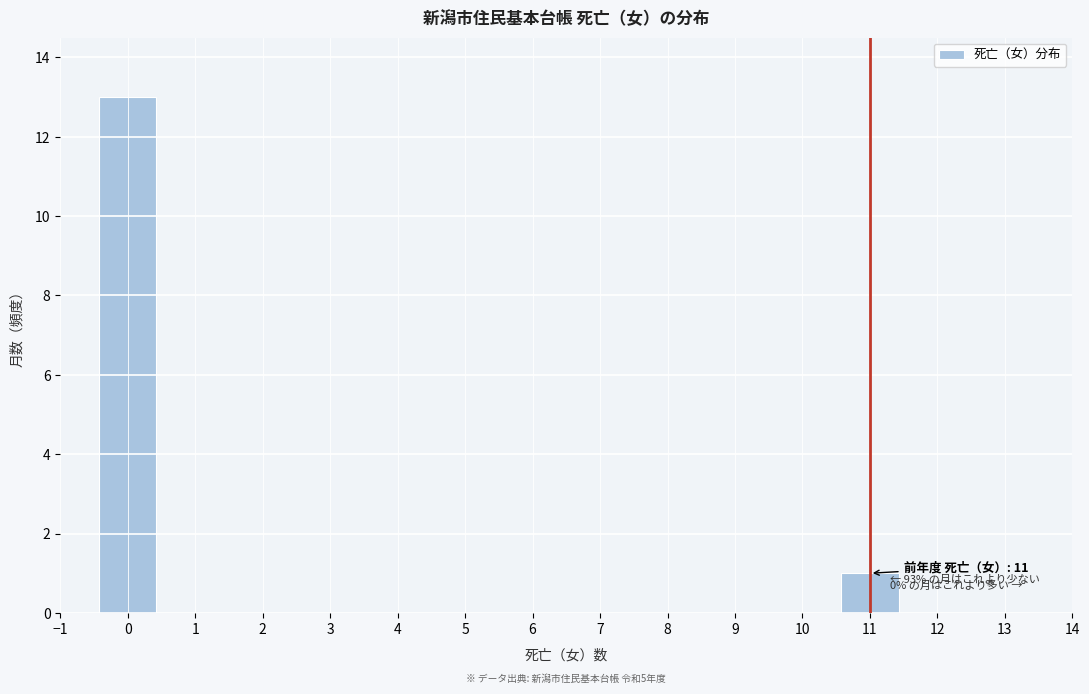

Over which range of the x-axis is the bar tallest?

-0.5 to 0.5